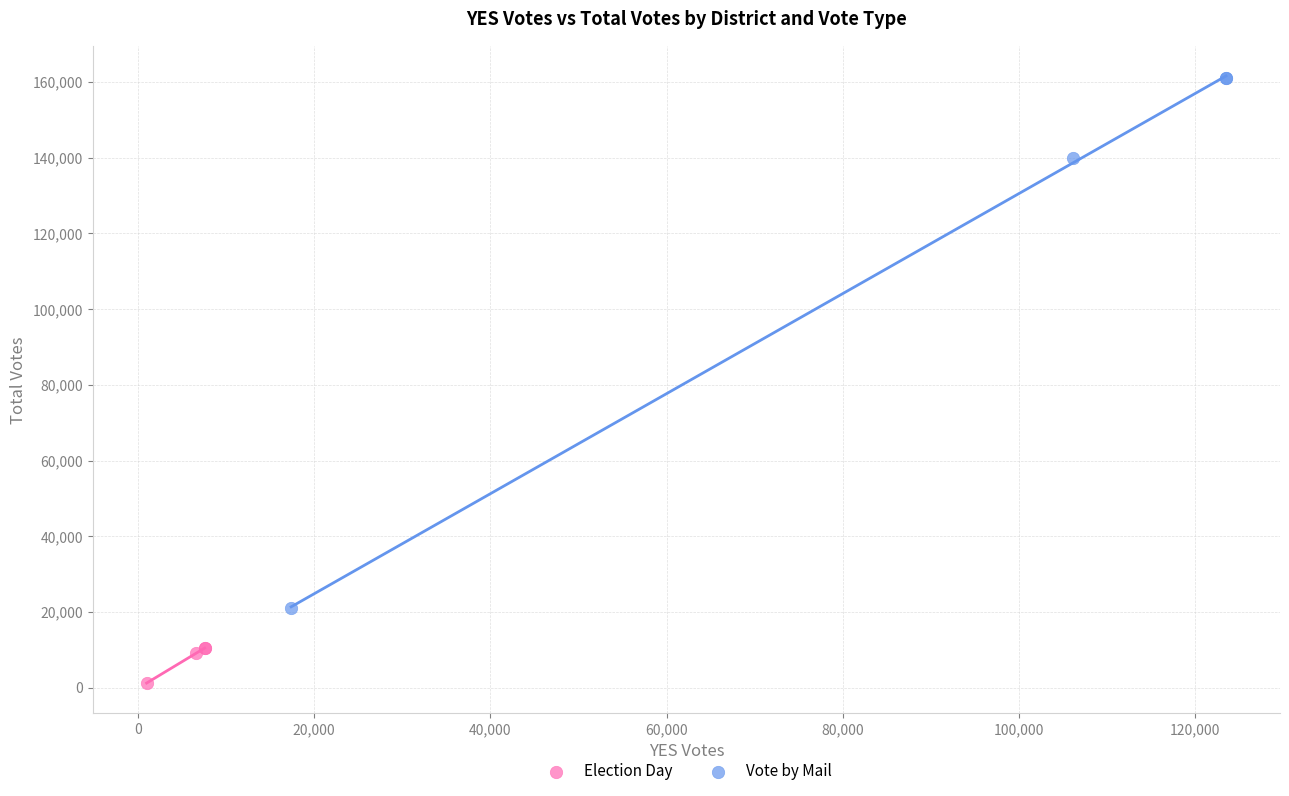

Which series reaches the maximum Y coordinate?

Vote by Mail